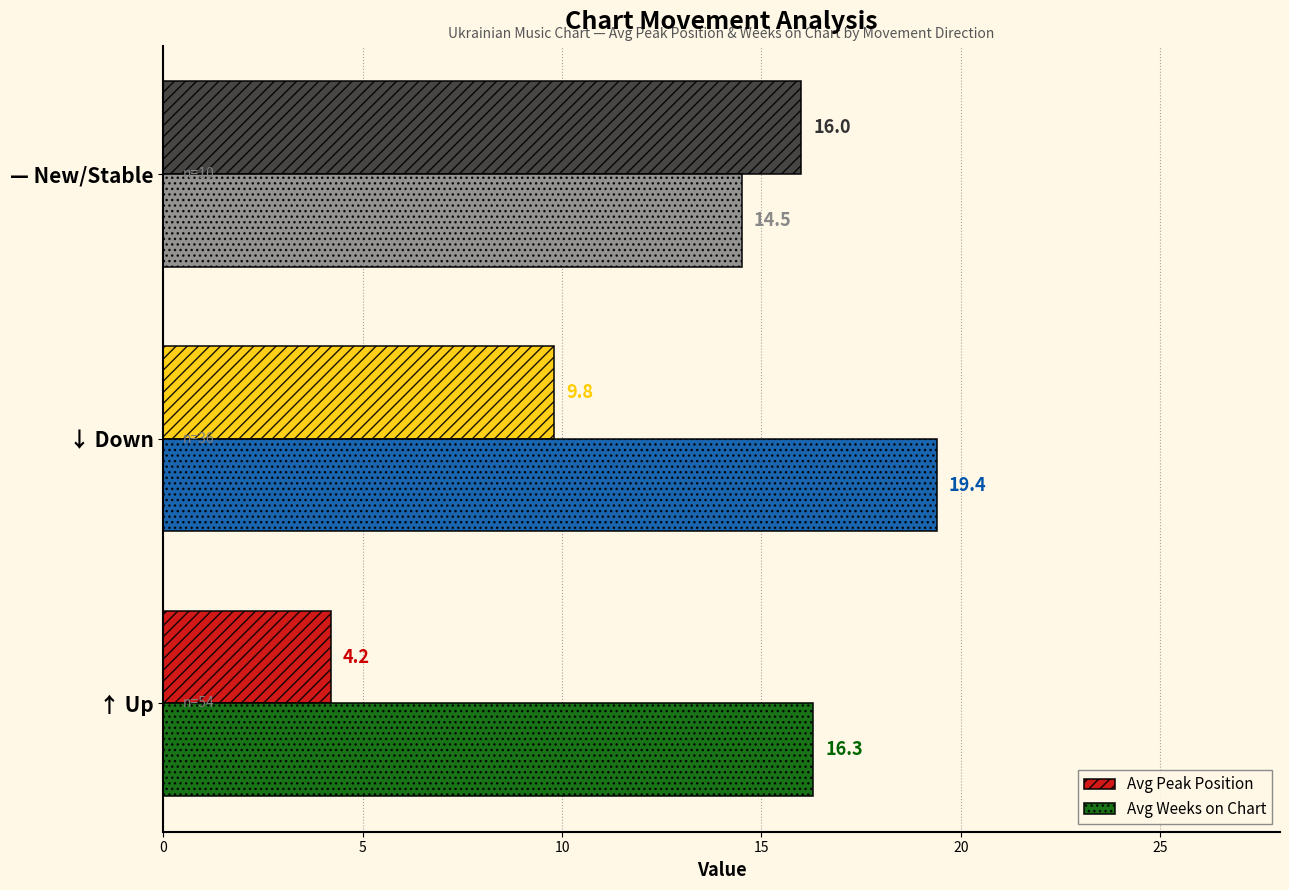

What value does the Avg Peak Position series have at ↑ Up?

4.2